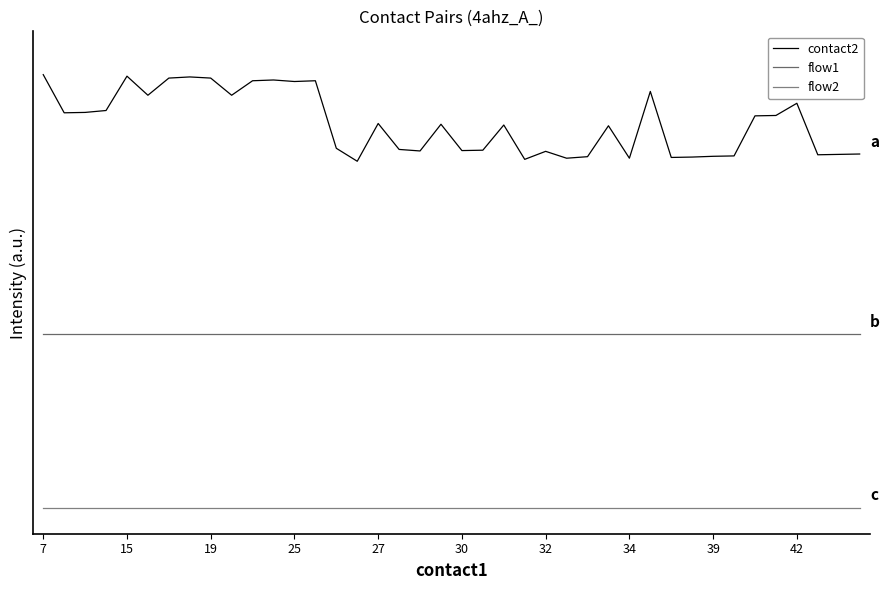

What are all the series names shown in the legend?

contact2, flow1, flow2